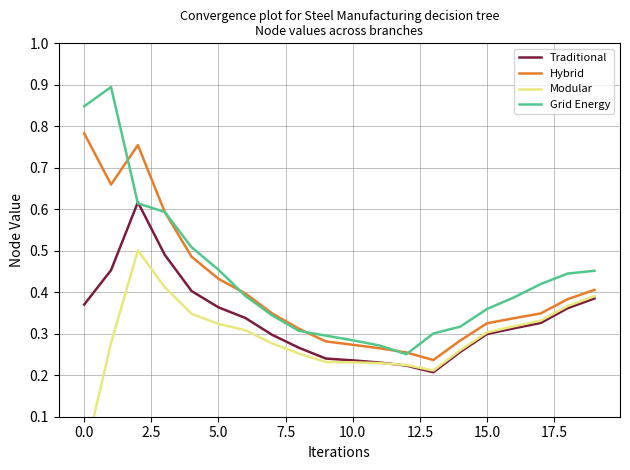

List the series in order of their peak value, lowest first.

Modular, Traditional, Hybrid, Grid Energy